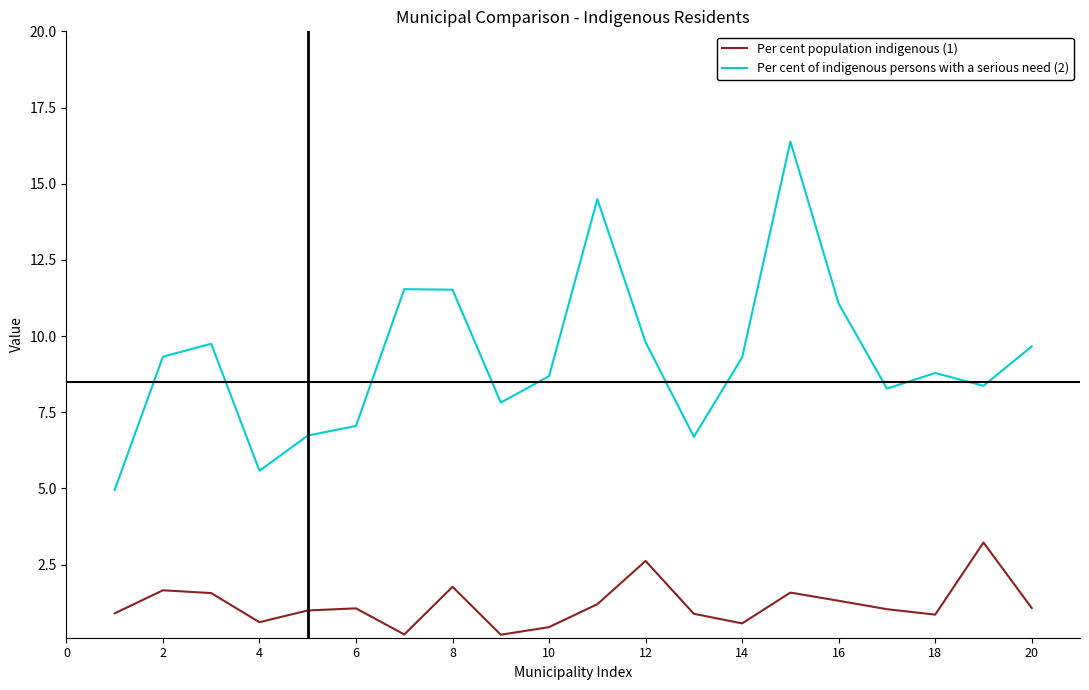

Which series has the widest spread of values?

Per cent of indigenous persons with a serious need (2)